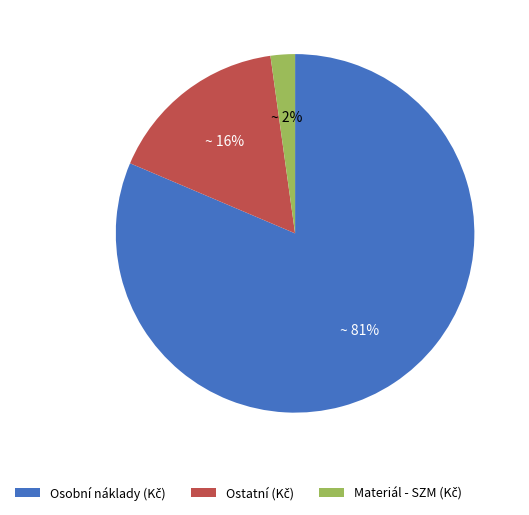

Is there any slice that represents more than half of the pie?

Yes